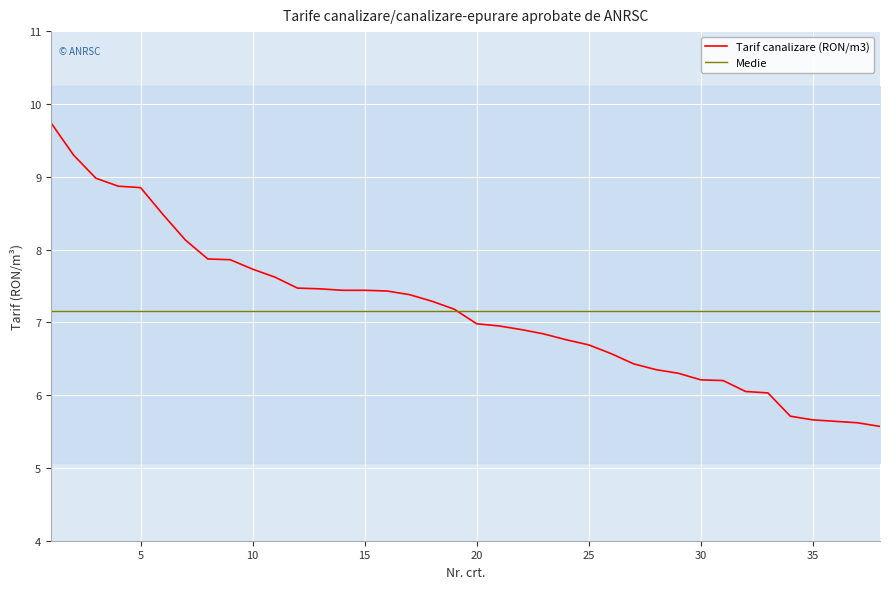

Is it true that Tarif canalizare (RON/m3) equals 7.4 at 15?

True